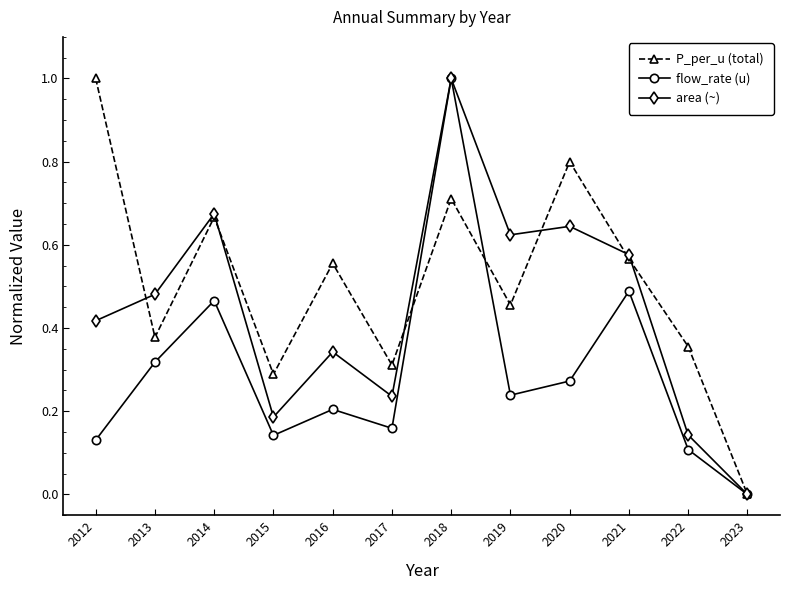

True or false: area (~) has a value of 0.1 at 2022.

True